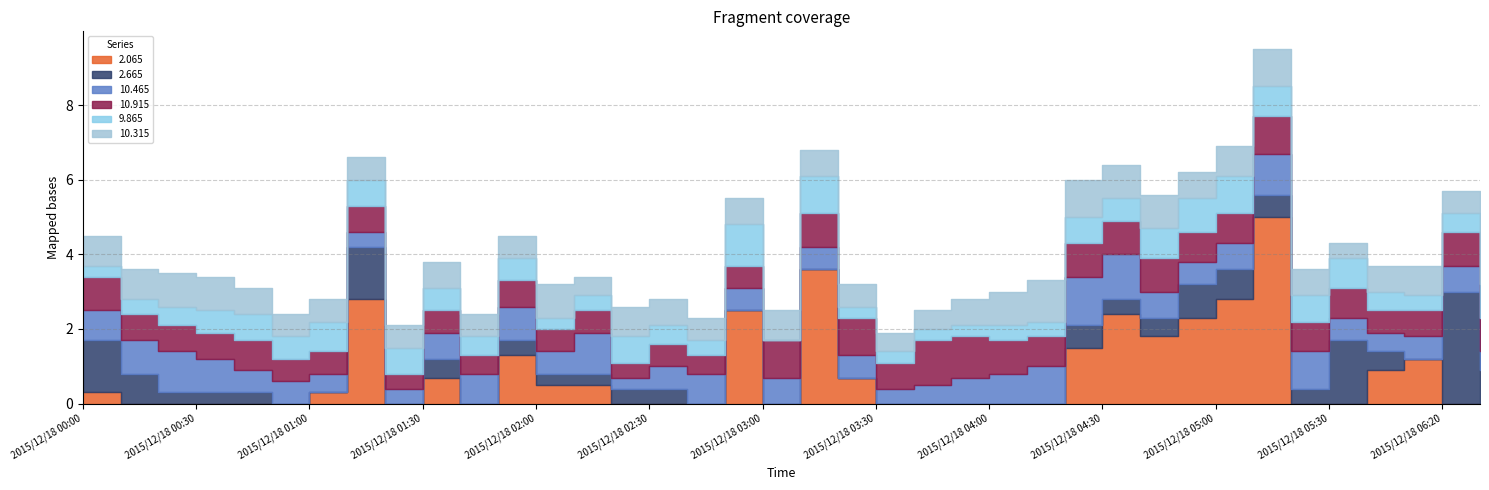

What is the maximum value for 10.915?

1.2